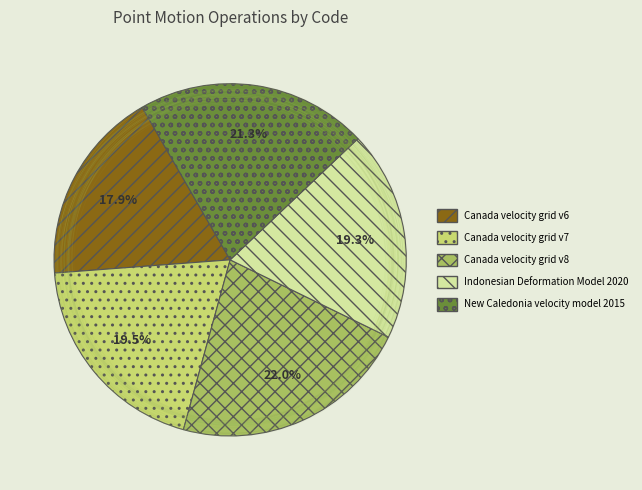

Which slice is the smallest?

Canada velocity grid v6